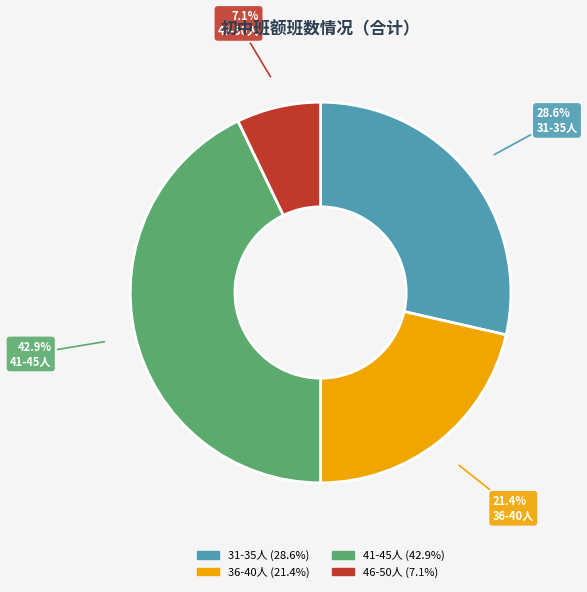

Does any single category account for the majority?

No